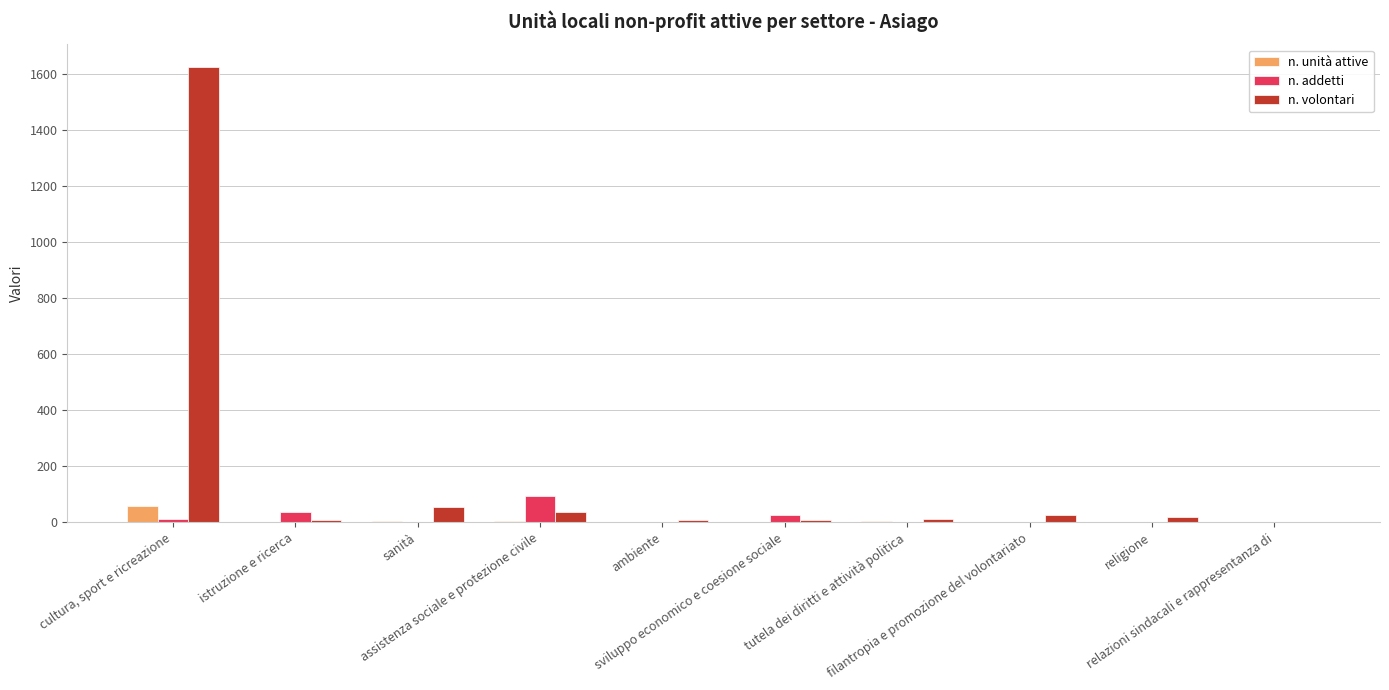

What is the highest value of the n. addetti series?

93